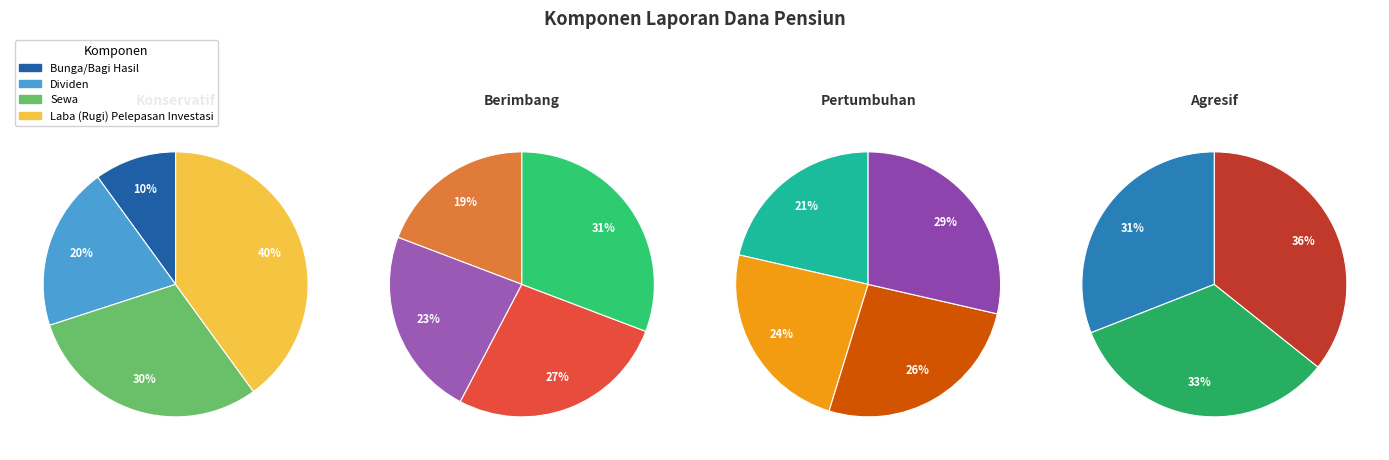

Is there a majority slice in this chart?

No